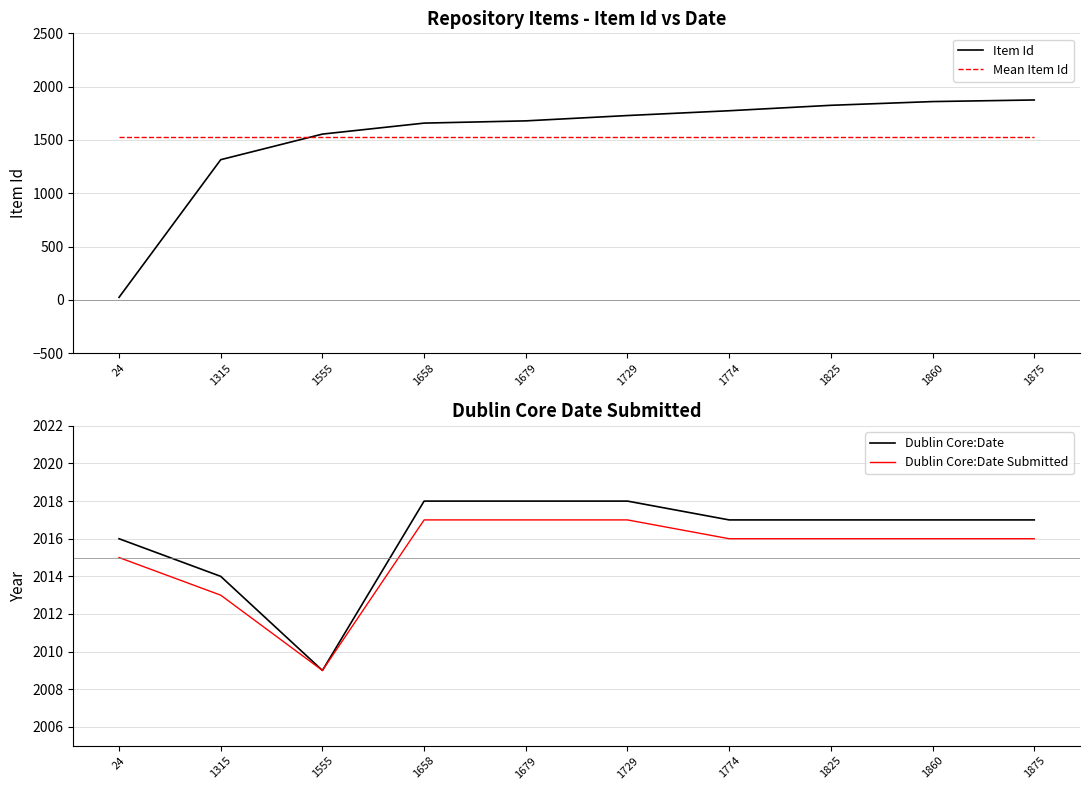

Rank the series at 1555 from highest to lowest value.

Dublin Core:Date, Dublin Core:Date Submitted, Item Id, Mean Item Id